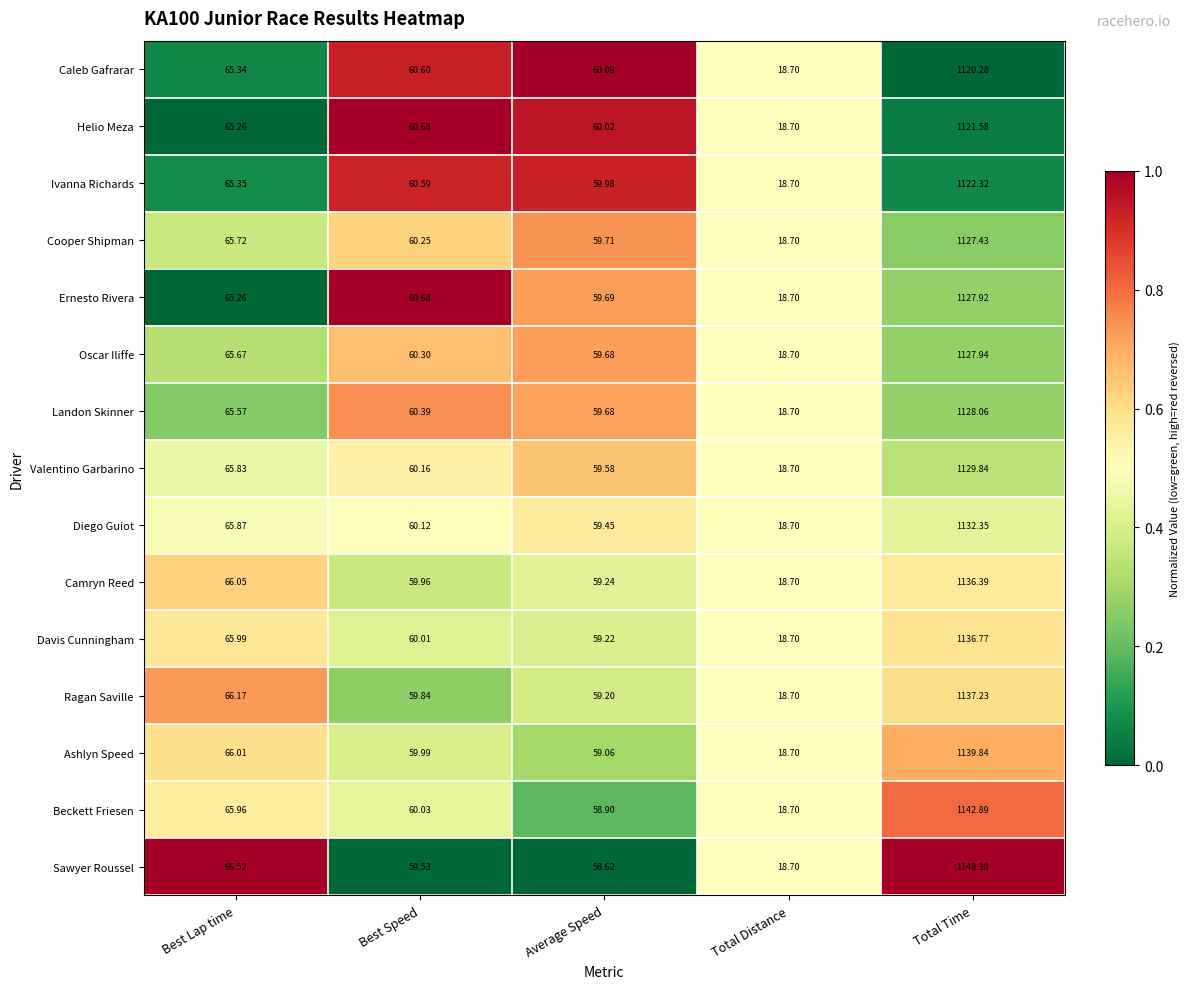

At which category is the sum across all series the highest?

Total Time